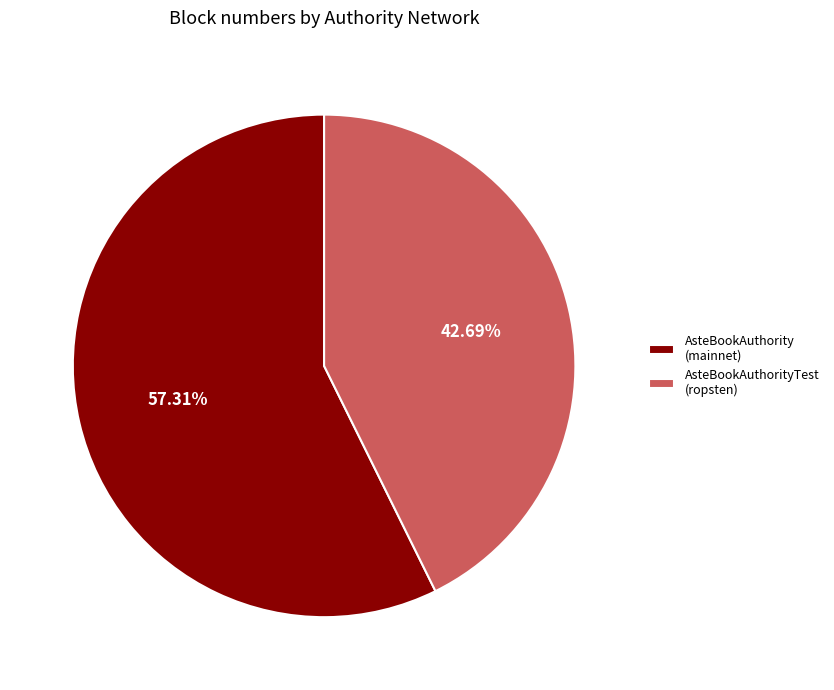

What is the largest slice in the pie chart?

AsteBookAuthority (mainnet)